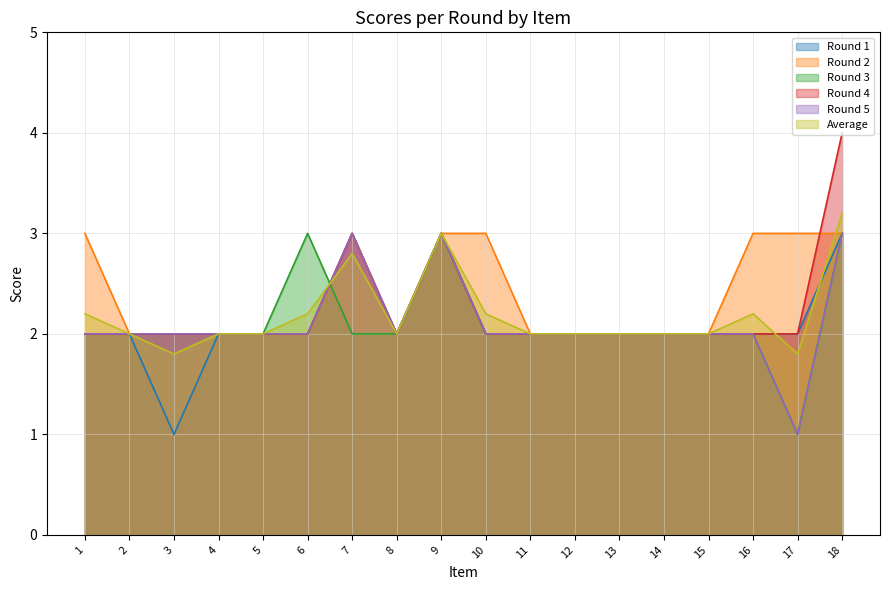

What is the value of the Average point at the 4th from the left?

2.0